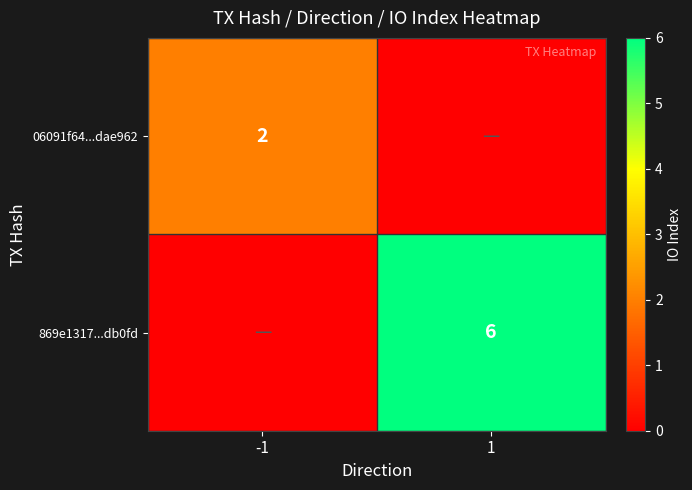

The 06091f64...dae962 series shows 3 at -1. True or false?

False